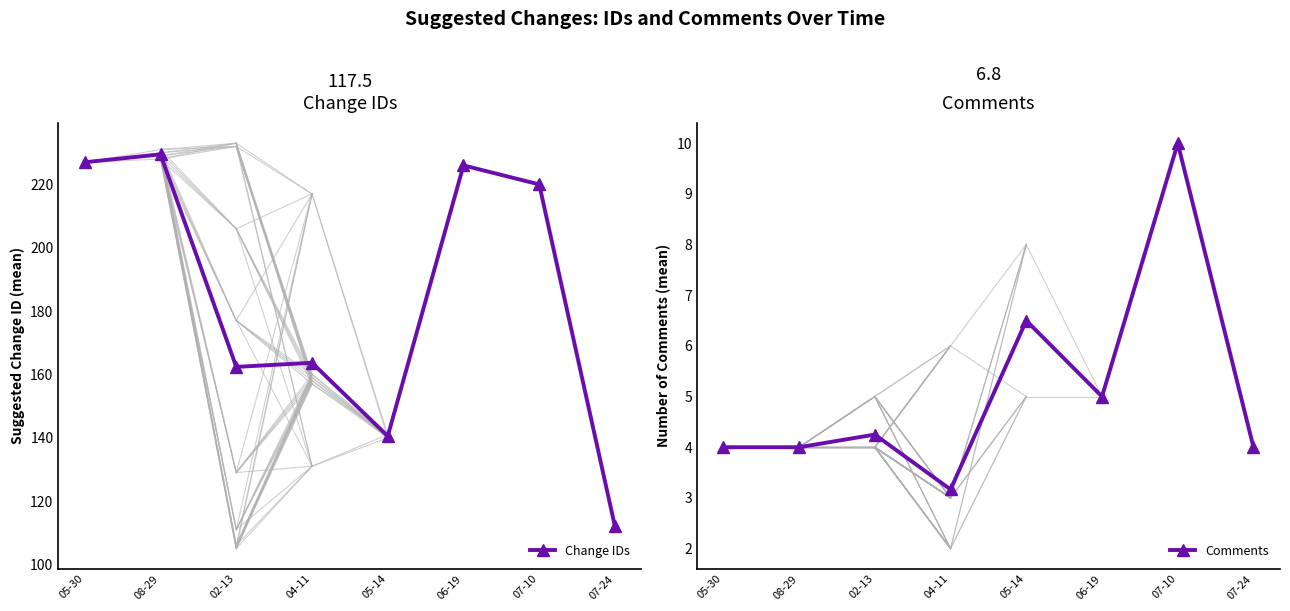

How many values in the Change IDs series are below 220?

4